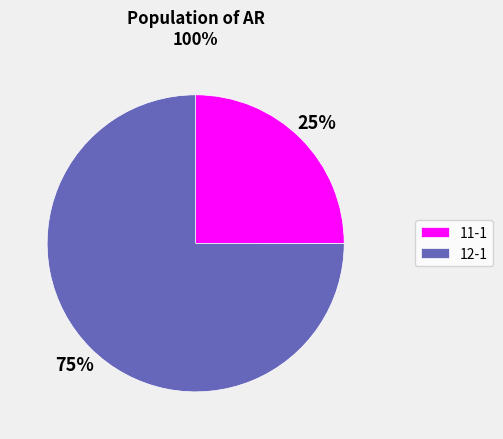

How many segments does this pie chart have?

2